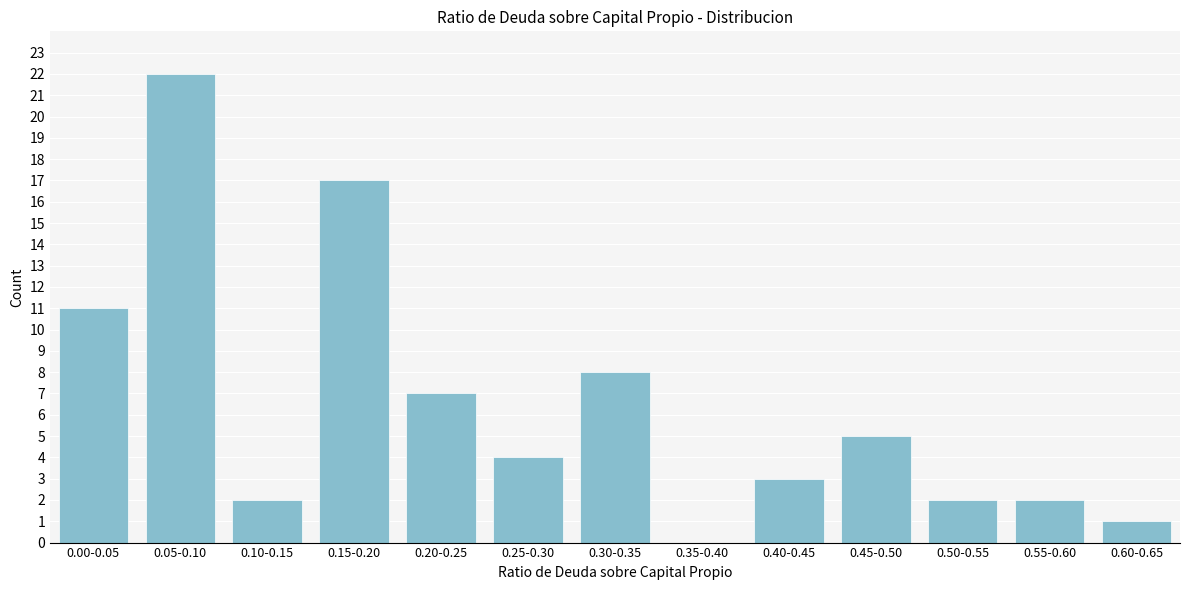

Reading left to right, what are all the values shown in this chart?

0.00-0.05=11	0.05-0.10=22	0.10-0.15=2	0.15-0.20=17	0.20-0.25=7	0.25-0.30=4	0.30-0.35=8	0.35-0.40=0	0.40-0.45=3	0.45-0.50=5	0.50-0.55=2	0.55-0.60=2	0.60-0.65=1